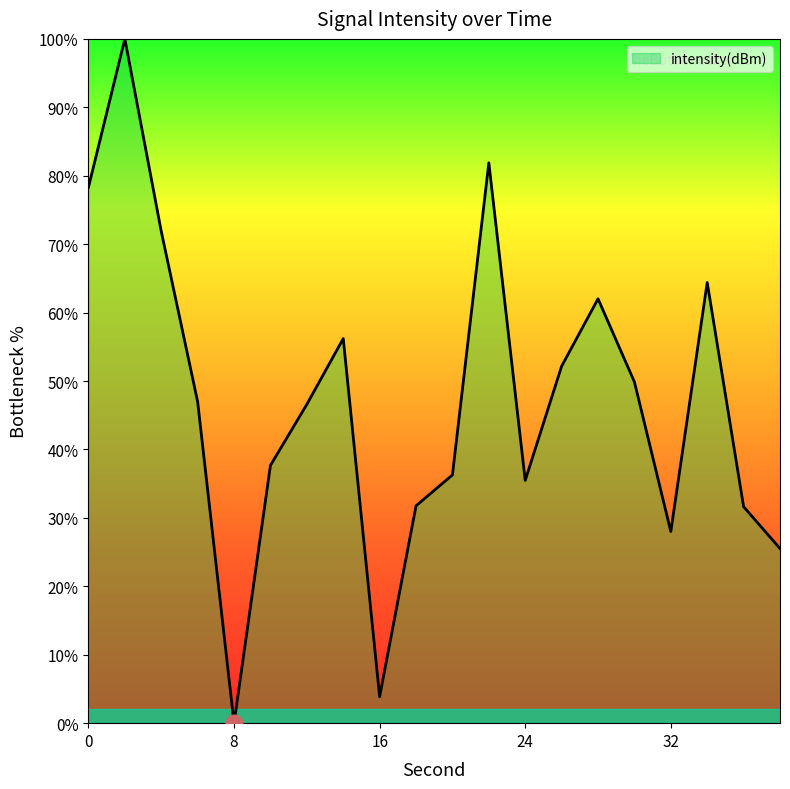

What is the greatest value displayed?

100.0